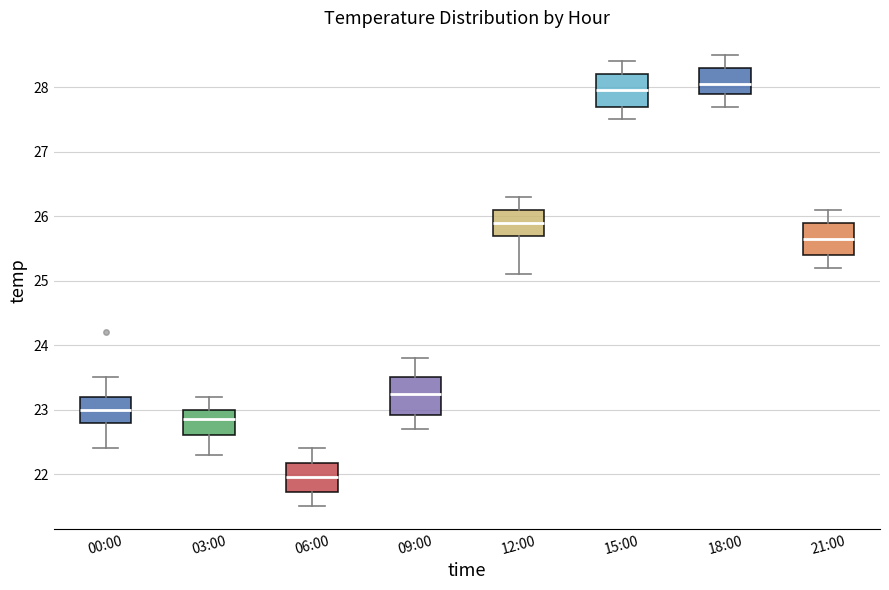

Reading left to right, transcribe this box plot: for each box, give where its median line is, the range the box spans, and where its two whiskers end, as read against the y-axis. The values are not printed on the chart, so give them approximately, as read against the axis.

00:00: median 23.0, box 22.8 to 23.2, whiskers 22.4 to 23.5
03:00: median 22.9, box 22.6 to 23.0, whiskers 22.3 to 23.2
06:00: median 22.0, box 21.7 to 22.2, whiskers 21.5 to 22.4
09:00: median 23.3, box 22.9 to 23.5, whiskers 22.7 to 23.8
12:00: median 25.9, box 25.7 to 26.1, whiskers 25.1 to 26.3
15:00: median 28.0, box 27.7 to 28.2, whiskers 27.5 to 28.4
18:00: median 28.1, box 27.9 to 28.3, whiskers 27.7 to 28.5
21:00: median 25.7, box 25.4 to 25.9, whiskers 25.2 to 26.1